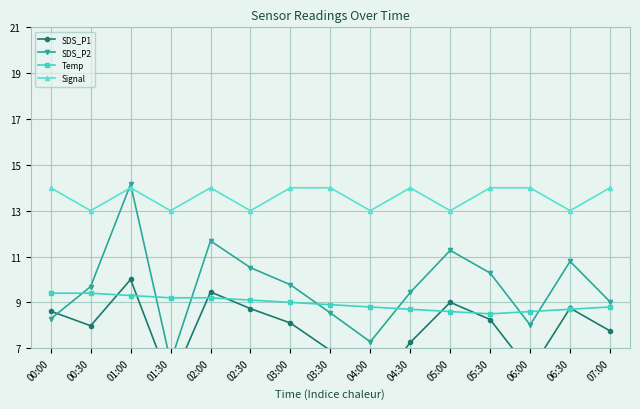

Where does the SDS_P1 series first go above 8?

00:00